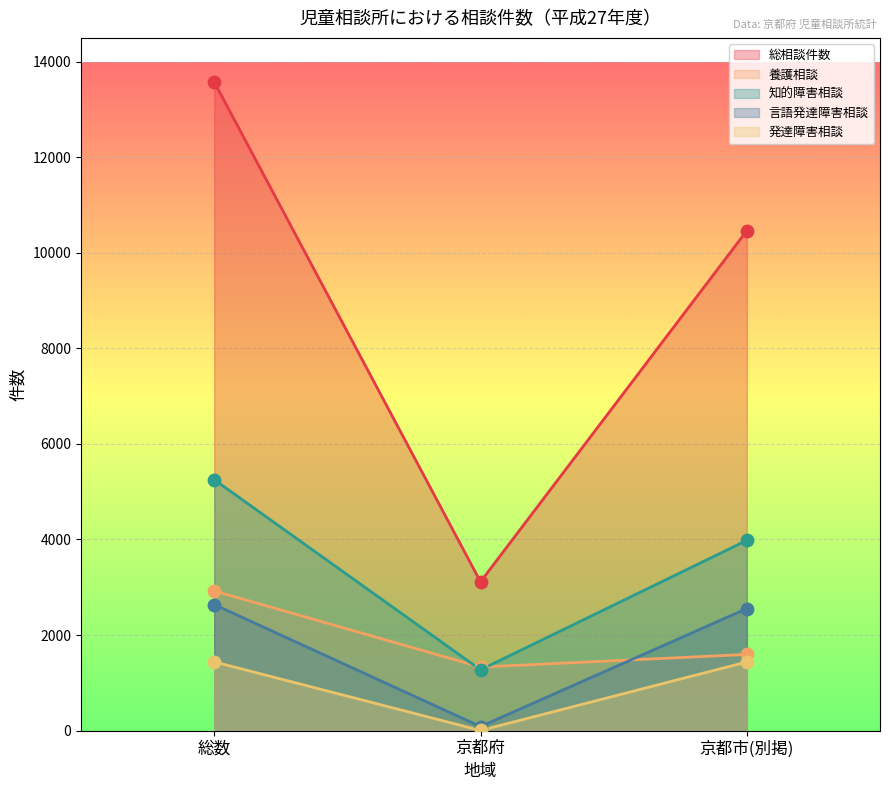

Is the value of 総相談件数 at 京都市(別掲) greater than the value of 養護相談 at 京都市(別掲)?

Yes